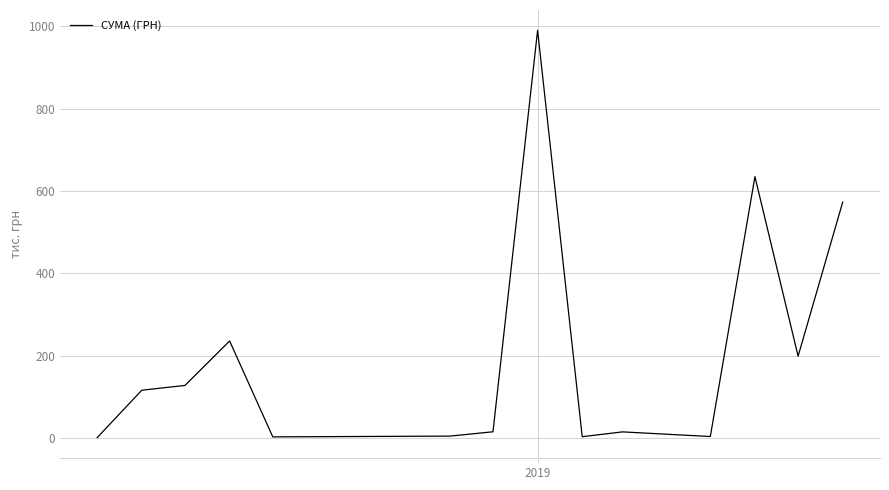

What is the difference between the maximum and minimum values?

989.4